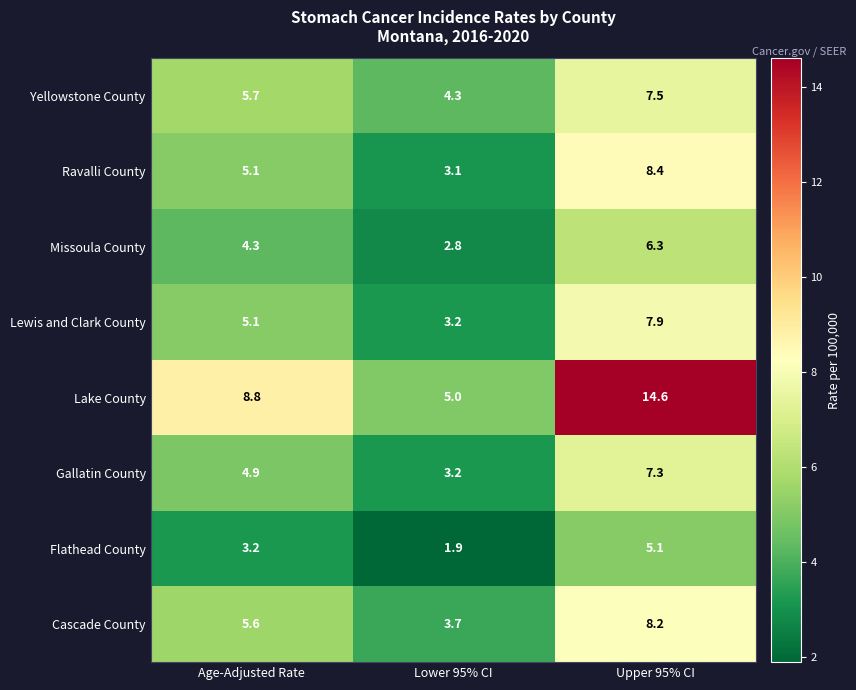

Which label corresponds to the smallest value in the chart?

Lower 95% CI